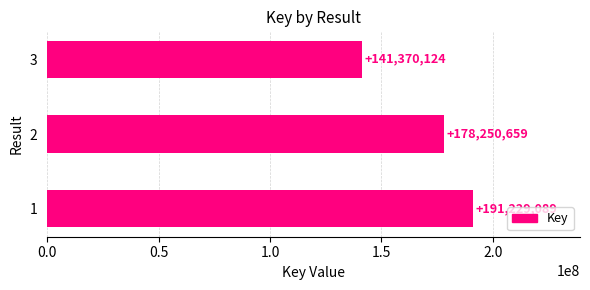

Approximately how many times larger is the value at 1 compared to 3?

1.4